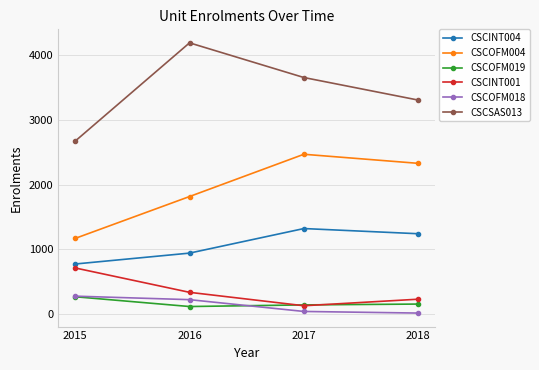

Which series has the largest total across all categories?

CSCSAS013